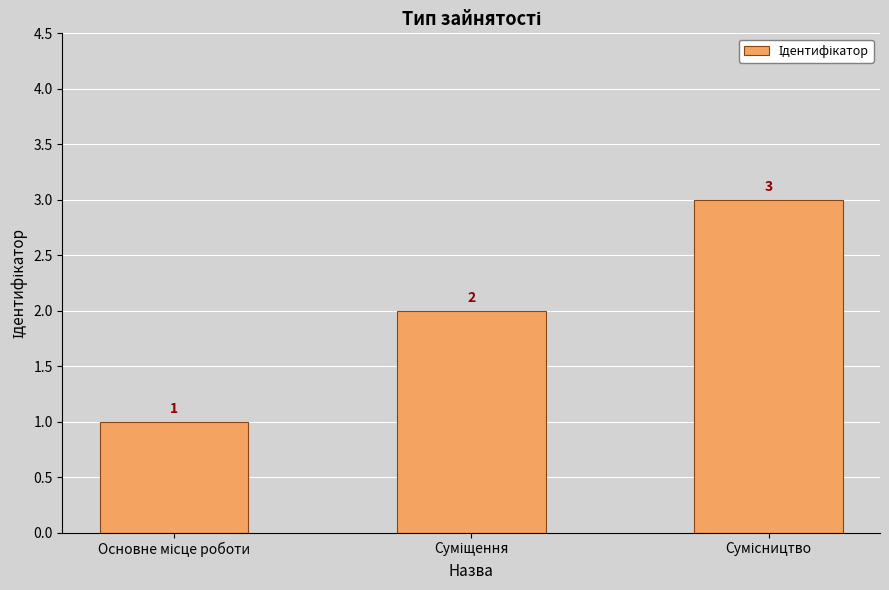

What is the greatest value displayed?

3